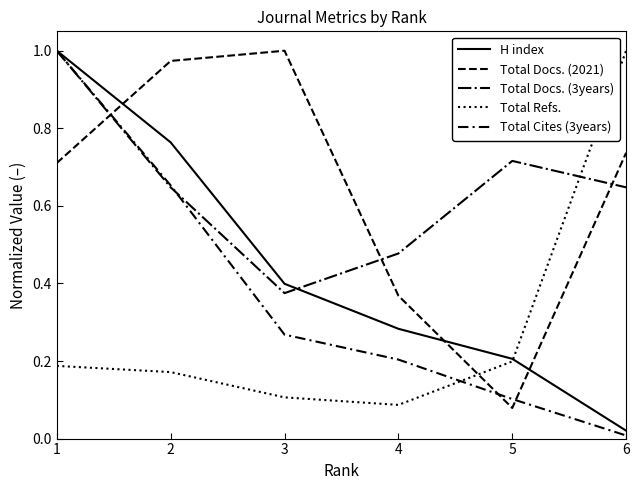

What is the difference between the H index values at 2 and 3?

0.4